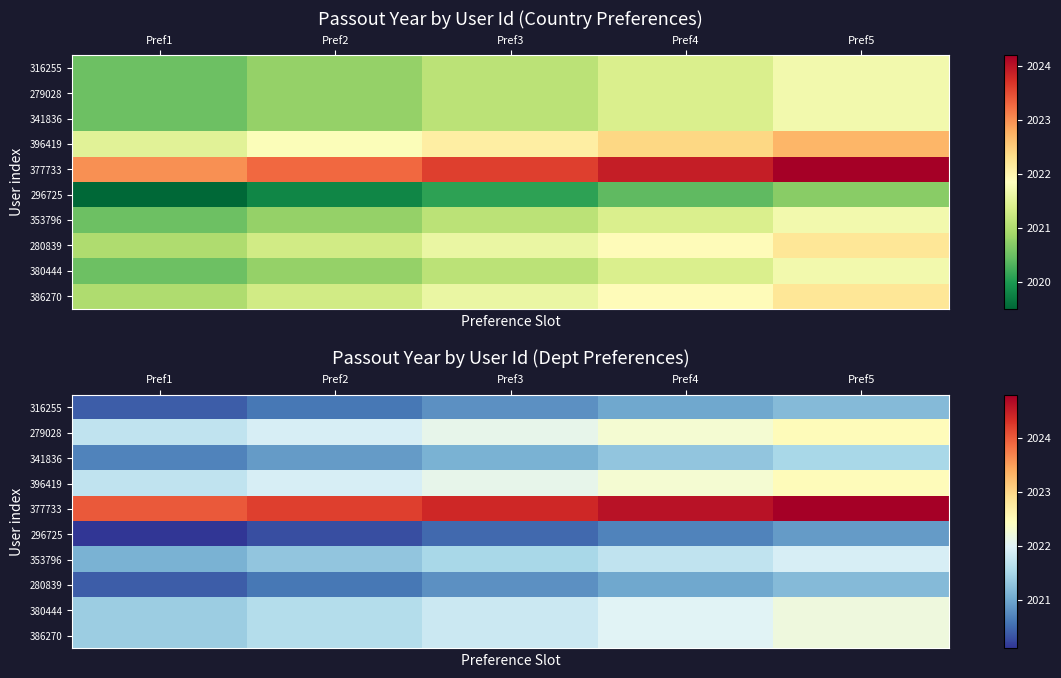

The 353796 series shows 796.7 at Pref5. True or false?

False